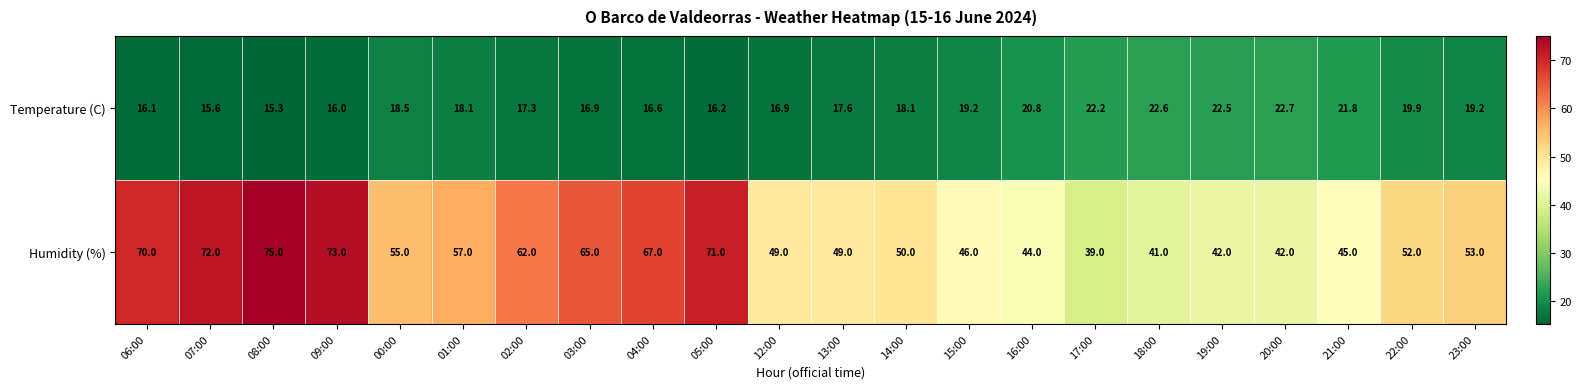

At which category is the sum across all series the highest?

08:00